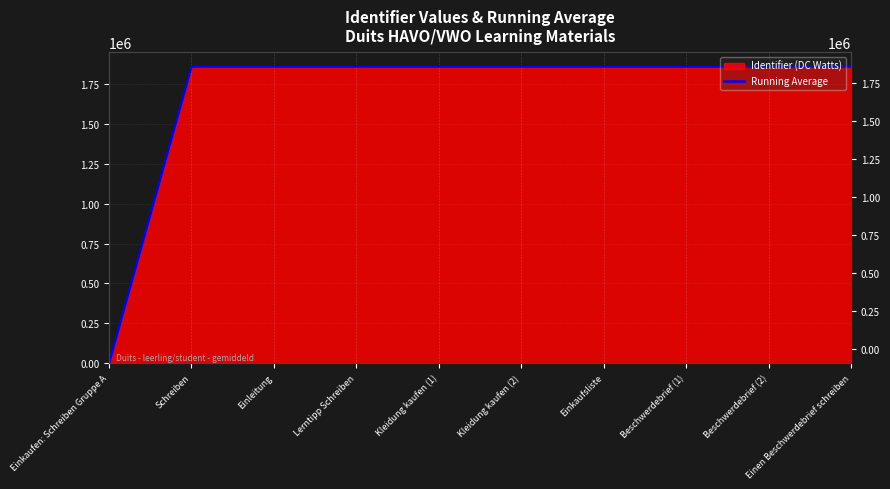

Read the value at Kleidung kaufen (2).

1860010.2